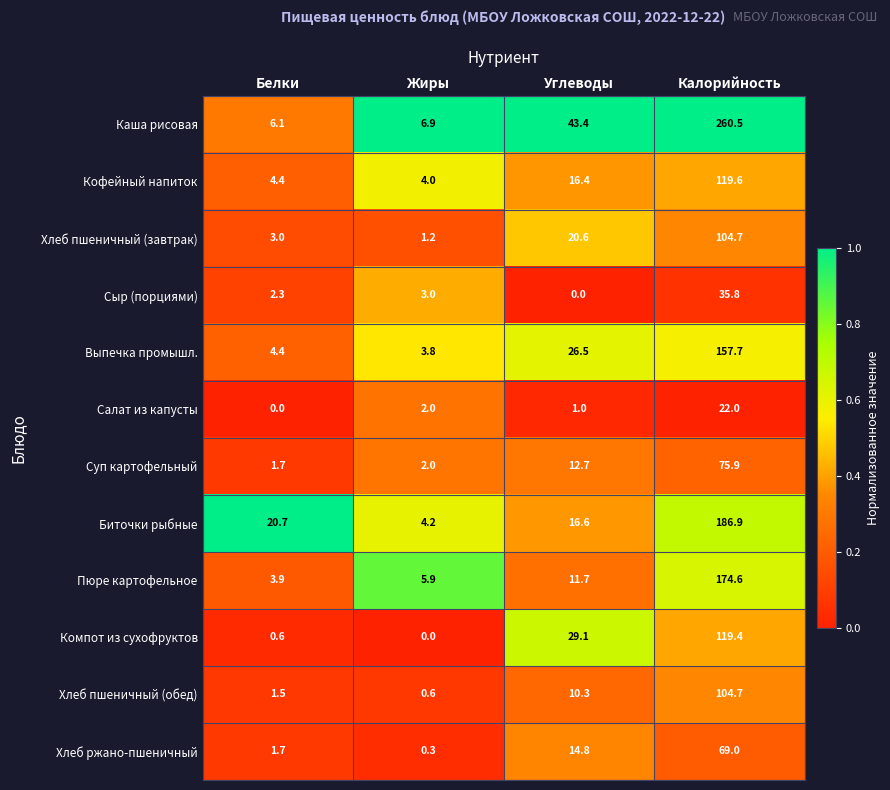

The value of Выпечка промышл. at Белки is 4.4. True or false?

True